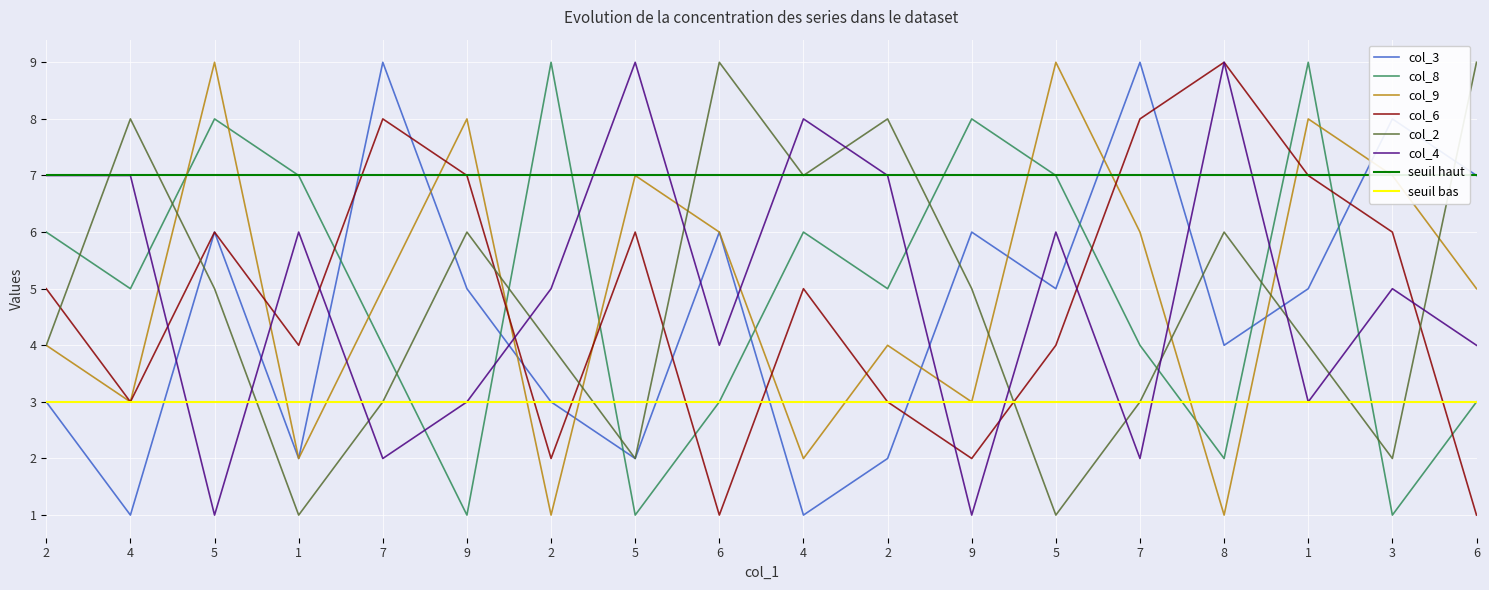

At which category does col_9 reach its first local valley?

4